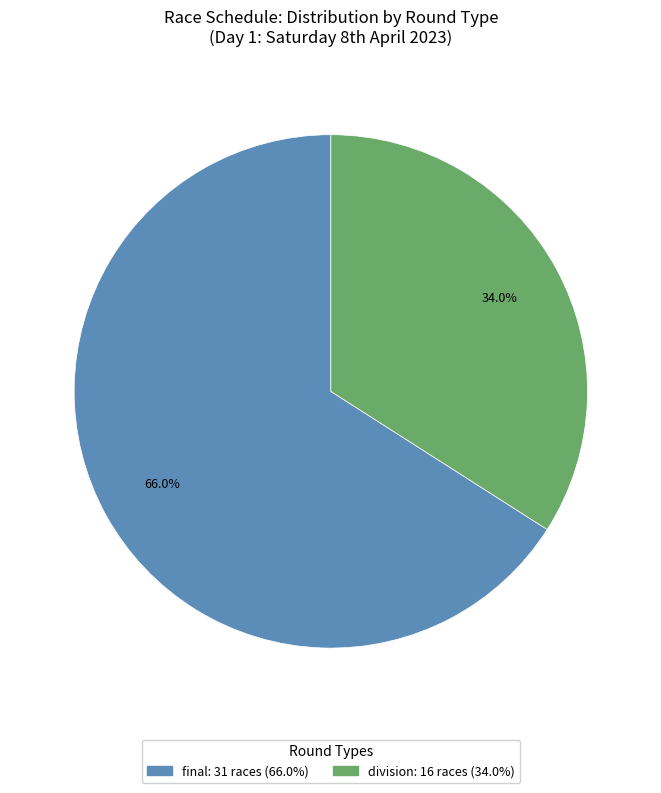

Which slice represents more than half of the pie?

final